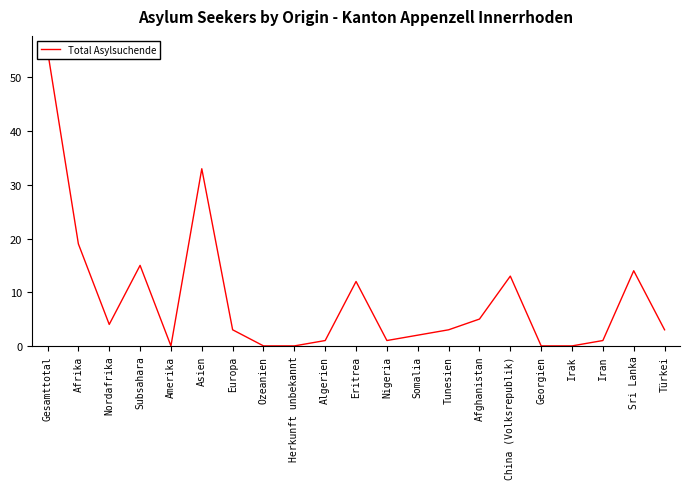

List the labels in order of value, largest first.

Gesamttotal, Asien, Afrika, Subsahara, Sri Lanka, China (Volksrepublik), Eritrea, Afghanistan, Nordafrika, Europa, Tunesien, Türkei, Somalia, Algerien, Nigeria, Iran, Amerika, Ozeanien, Herkunft unbekannt, Georgien, Irak